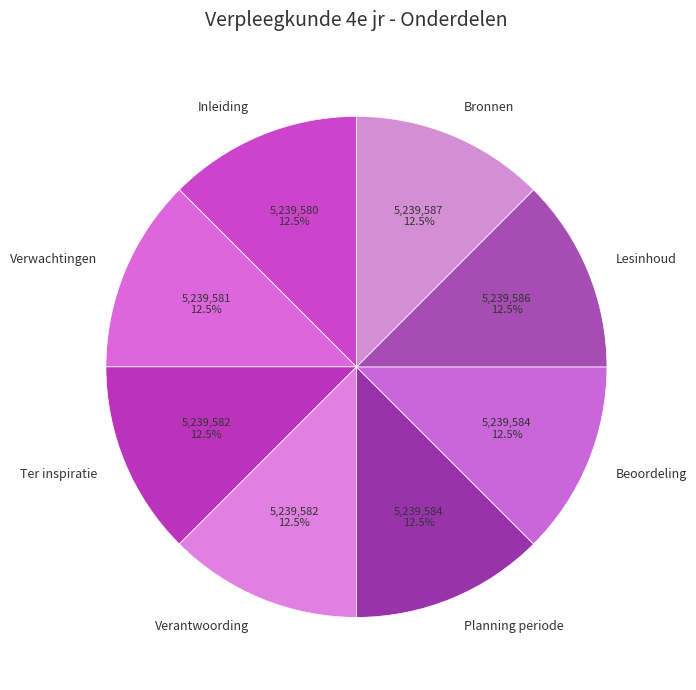

How much of the chart is everything except Lesinhoud?

87.5%